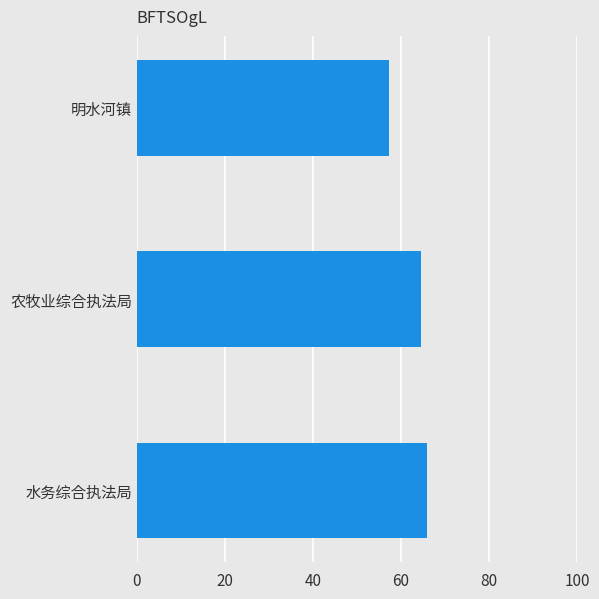

What is the maximum value shown in the chart?

65.9